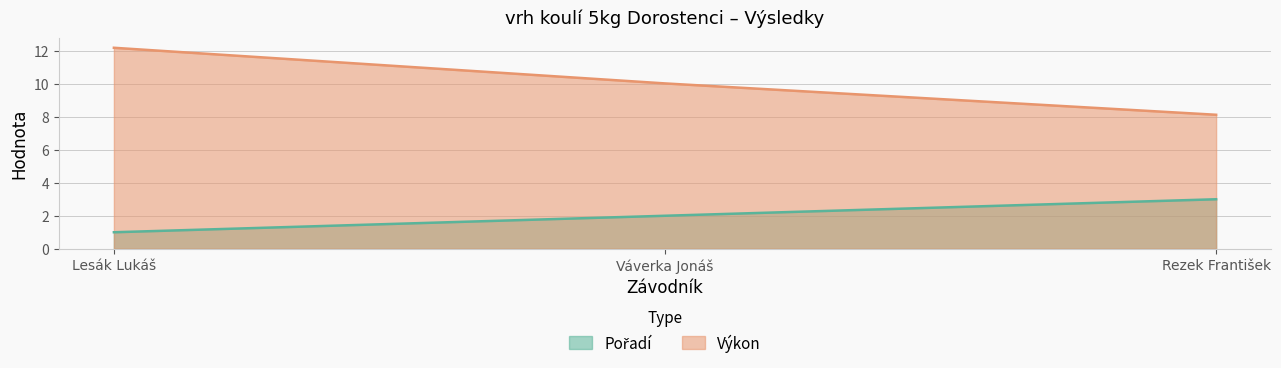

What is the label of the 2nd point from the left?

Váverka Jonáš